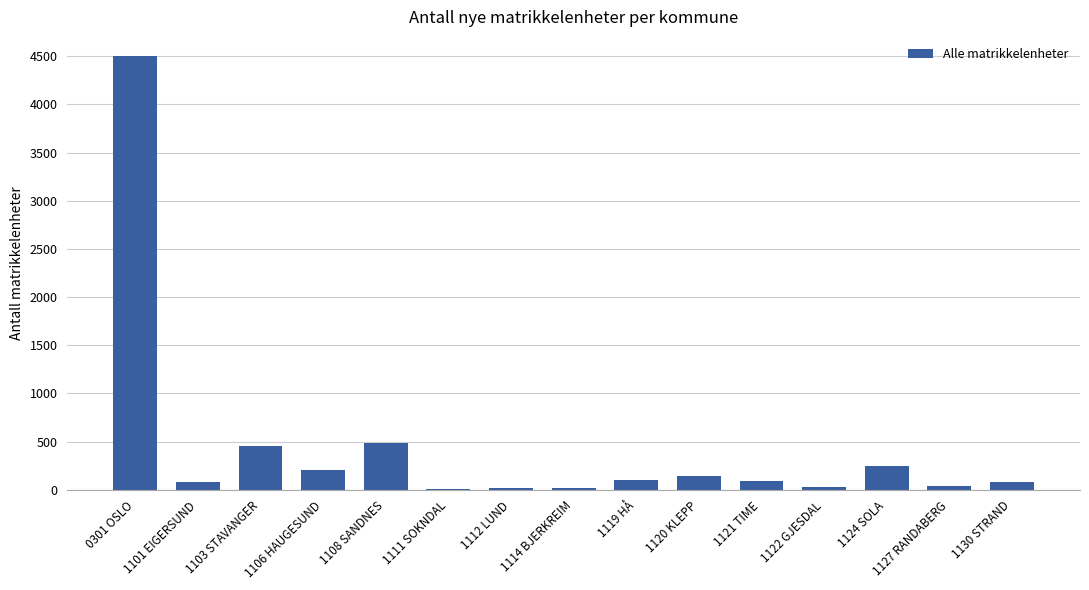

What is the difference between the values at 1120 KLEPP and 1127 RANDABERG?

95